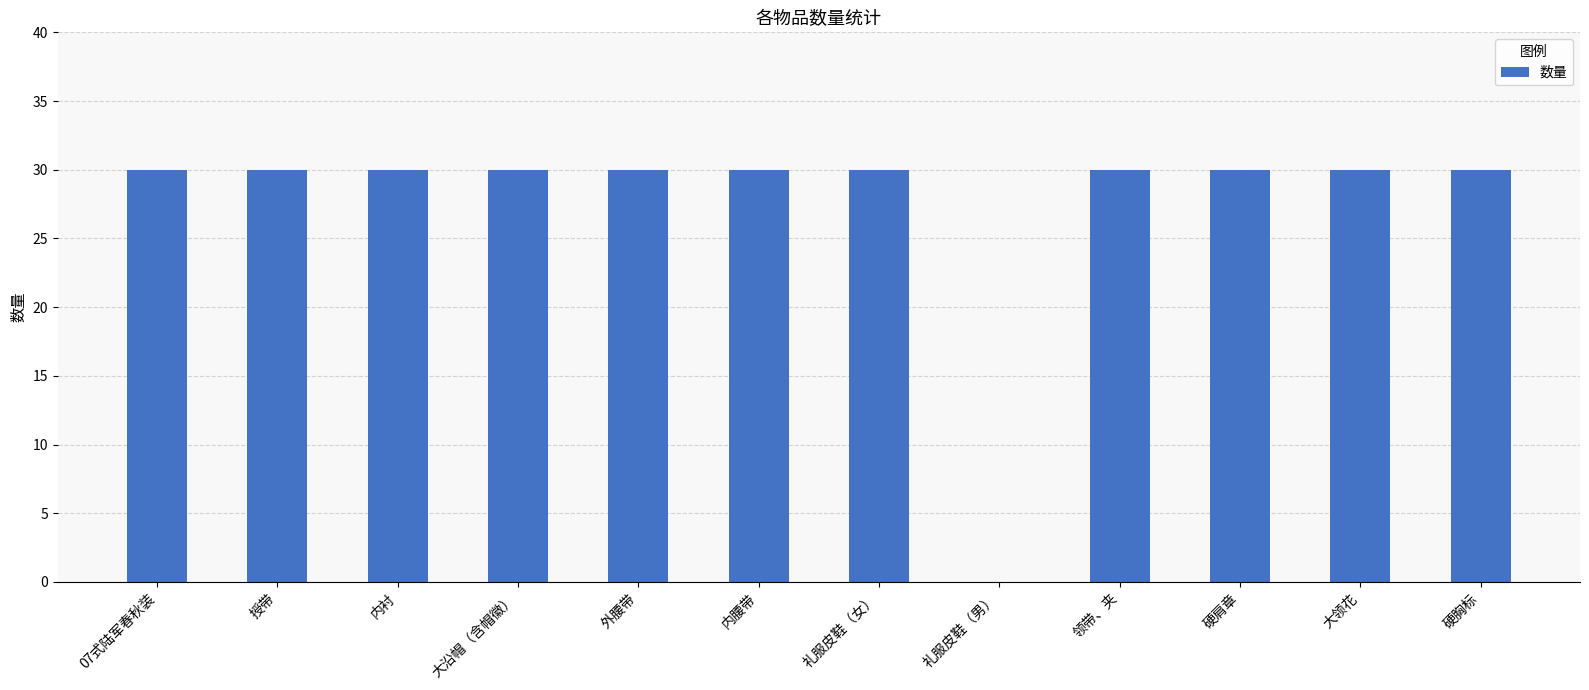

Reading left to right, list all the values displayed in this chart.

07式陆军春秋装=30	授带=30	内衬=30	大沿帽（含帽徽）=30	外腰带=30	内腰带=30	礼服皮鞋（女）=30	礼服皮鞋（男）=0	领带、夹=30	硬肩章=30	大领花=30	硬胸标=30